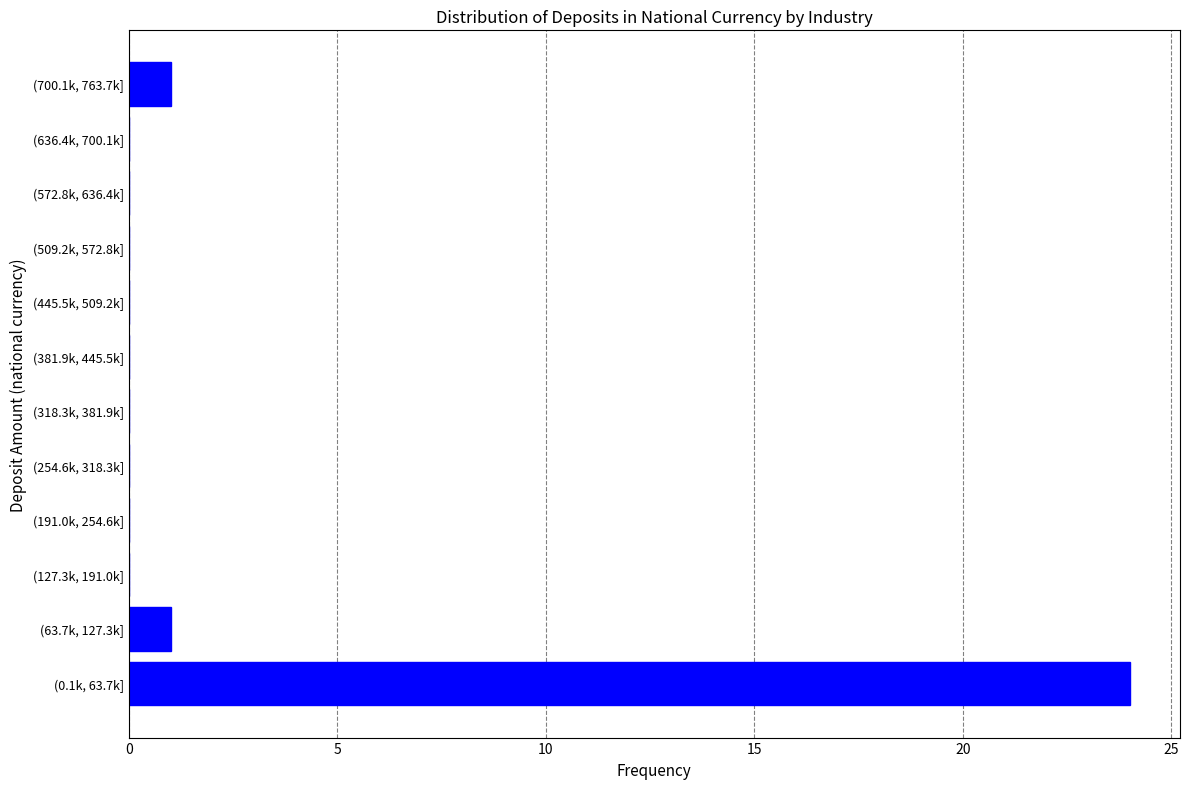

Reading top to bottom, extract all data points from this chart.

(700.1k, 763.7k]=1	(636.4k, 700.1k]=0	(572.8k, 636.4k]=0	(509.2k, 572.8k]=0	(445.5k, 509.2k]=0	(381.9k, 445.5k]=0	(318.3k, 381.9k]=0	(254.6k, 318.3k]=0	(191.0k, 254.6k]=0	(127.3k, 191.0k]=0	(63.7k, 127.3k]=1	(0.1k, 63.7k]=24